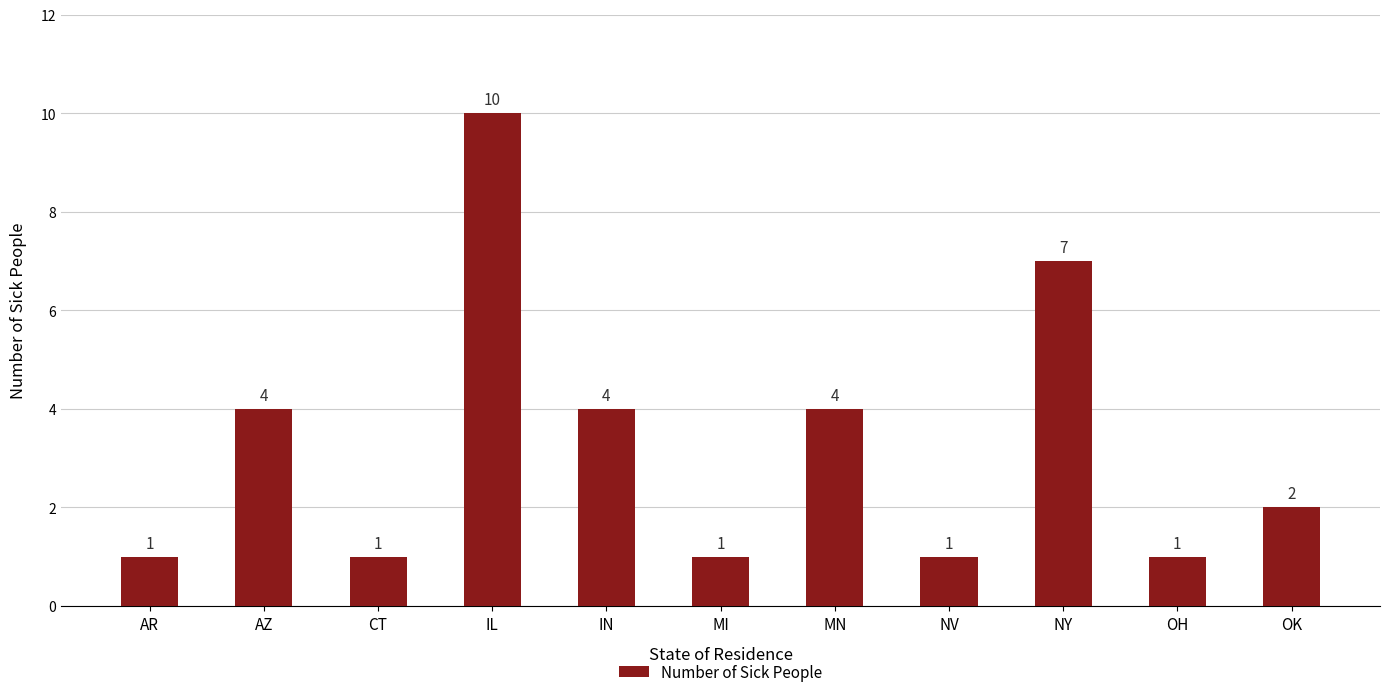

What is the average value?

3